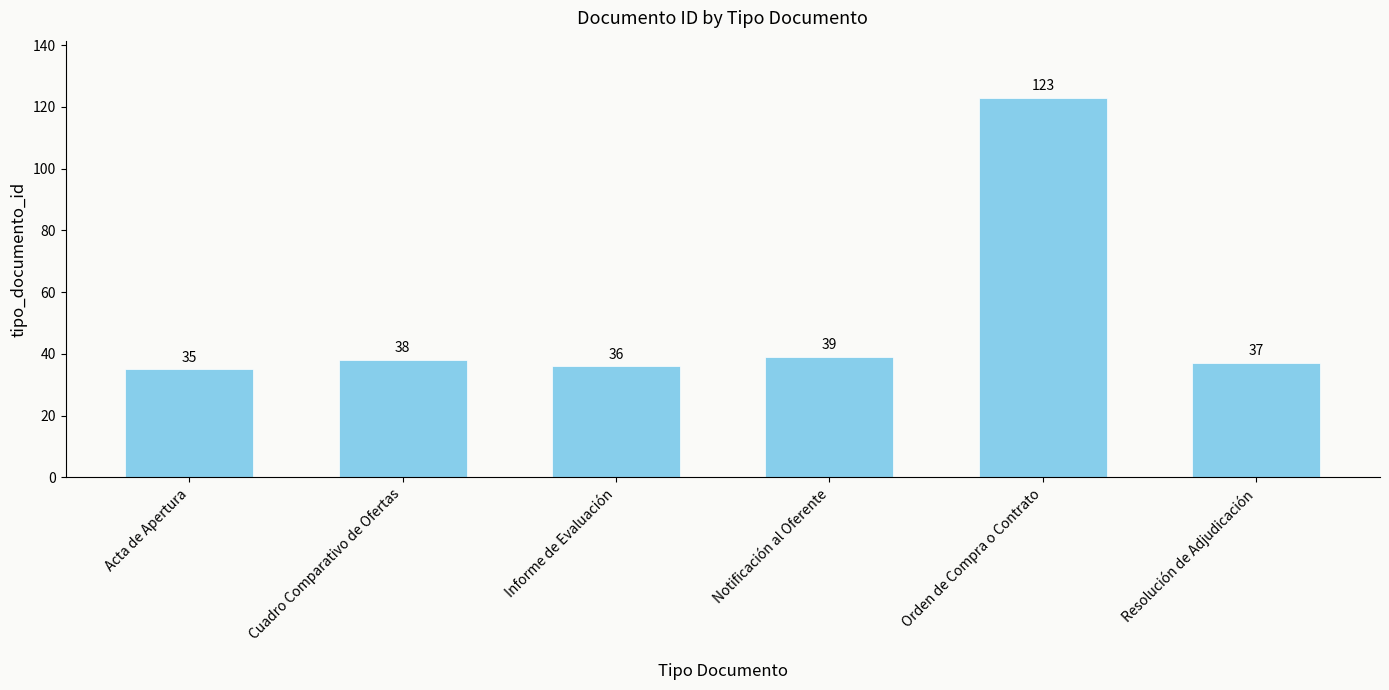

The chart shows a value of 33 at Orden de Compra o Contrato. True or false?

False